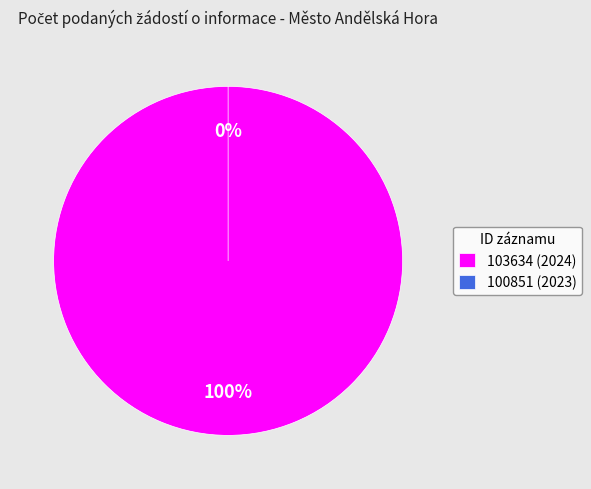

Is it true that 100851 (2023) is 12% of the pie?

False